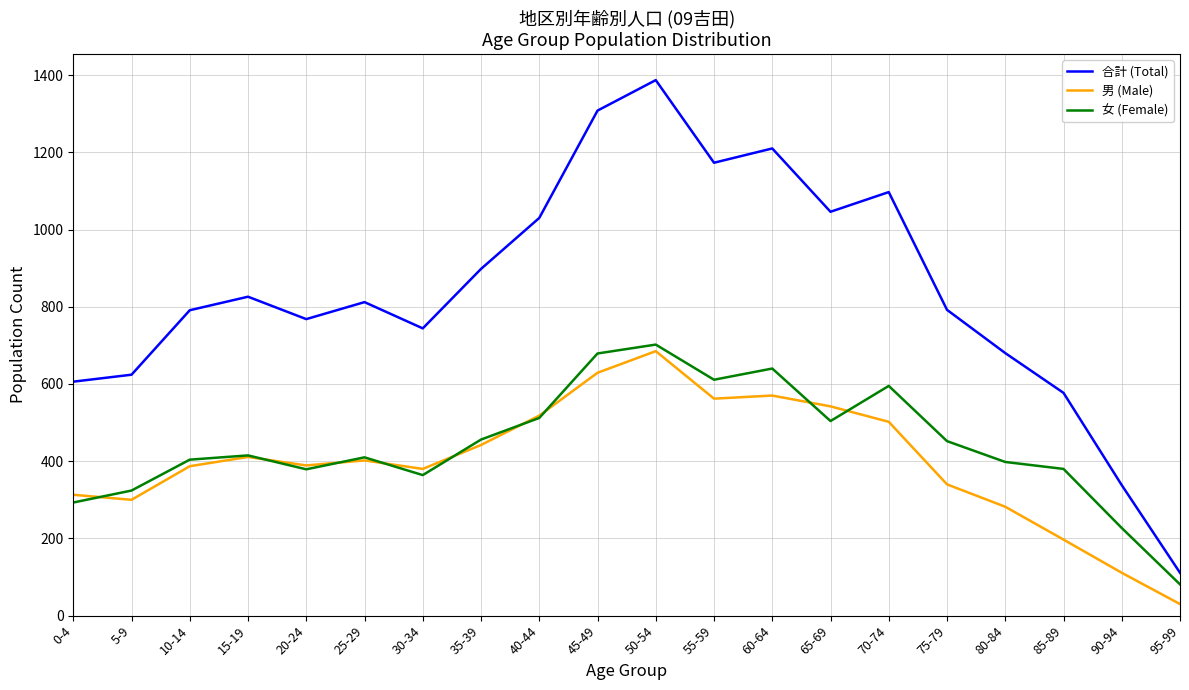

Where is the first local minimum for 合計 (Total)?

20-24